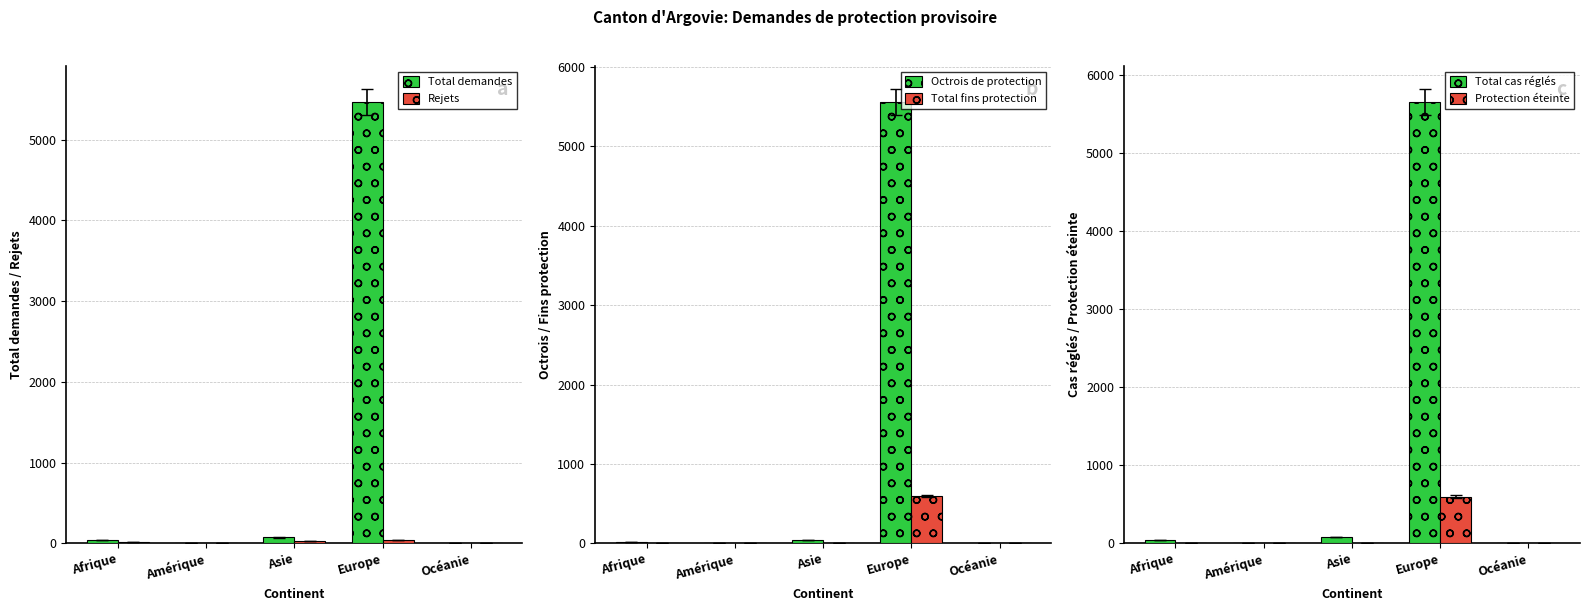

Where does the Total demandes series first go above 39?

Asie